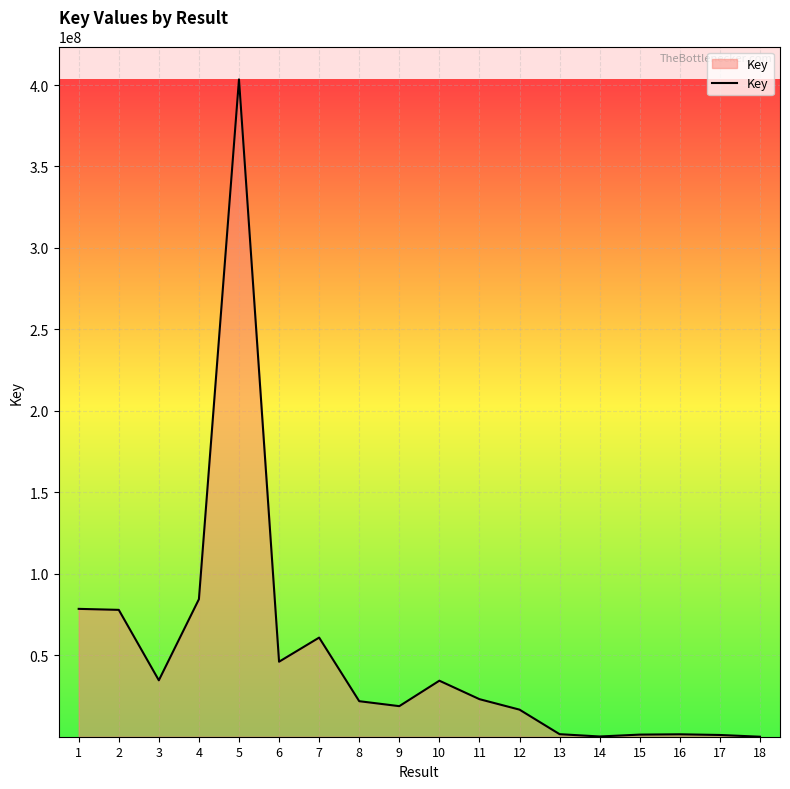

What is the change in value from 2 to 15?

-76565201